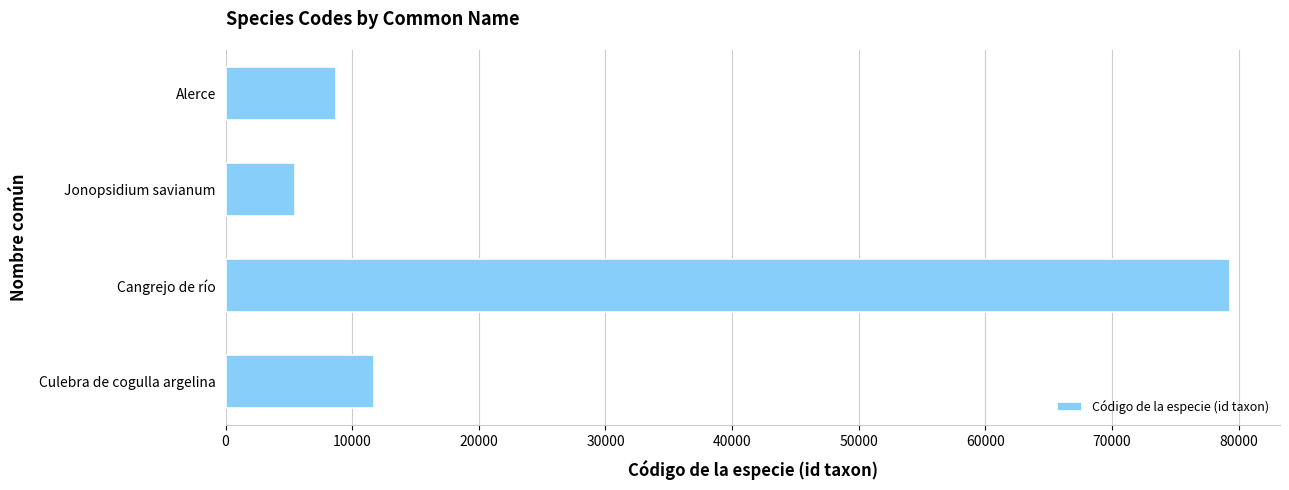

Is it true that the value at Cangrejo de río is 25651?

False